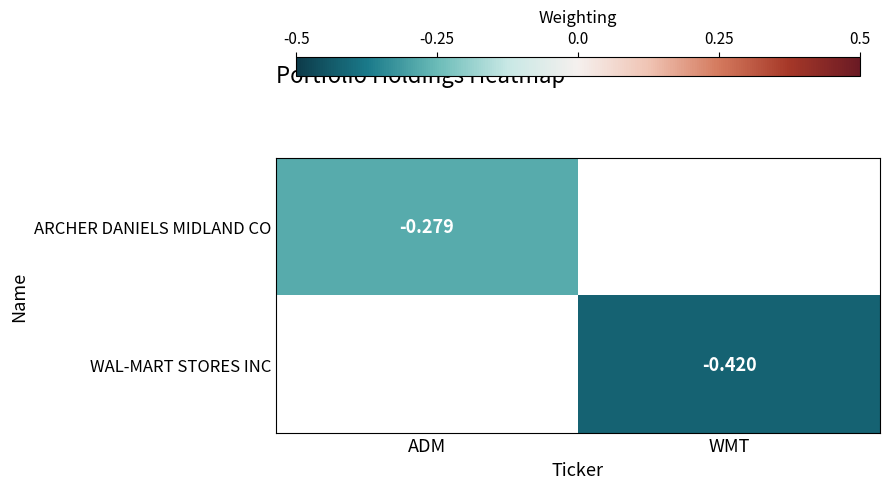

Is the value of WAL-MART STORES INC at WMT greater than the value of ARCHER DANIELS MIDLAND CO at ADM?

No